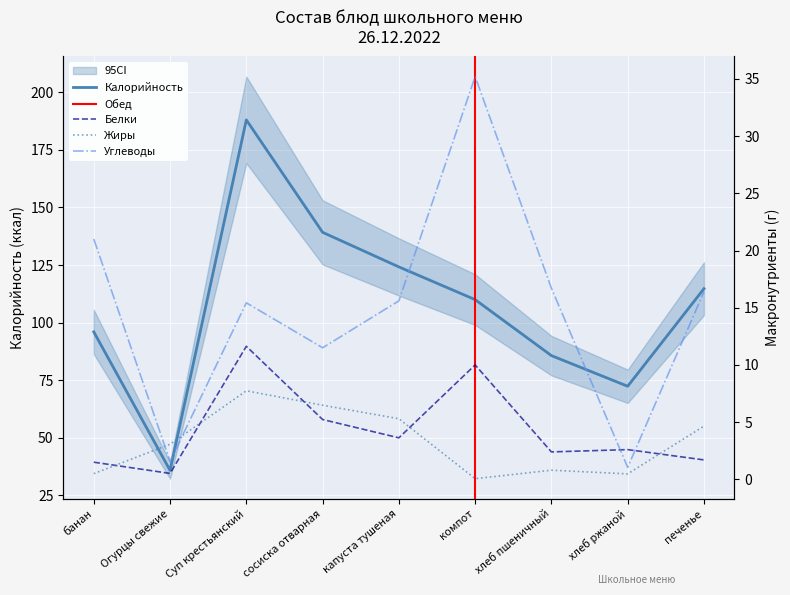

How many interior local peaks does the Калорийность series have?

1